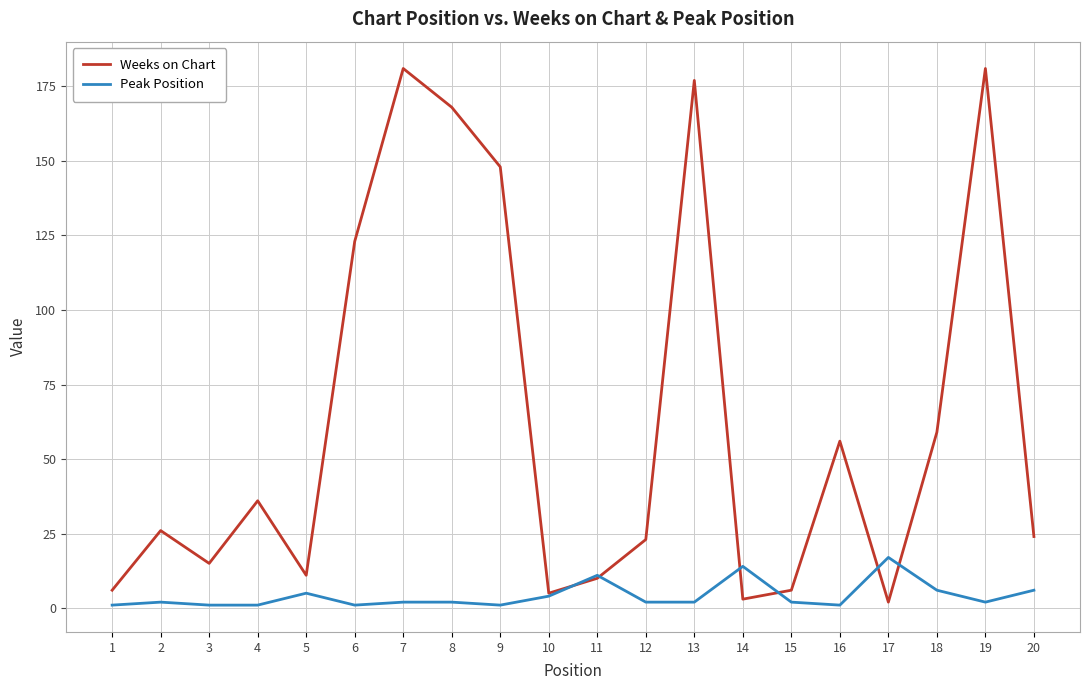

What is the highest value of the Weeks on Chart series?

181